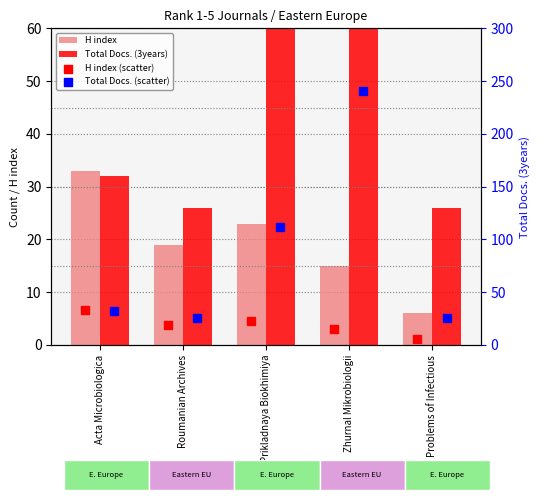

Which series contains the lowest Y value?

H index